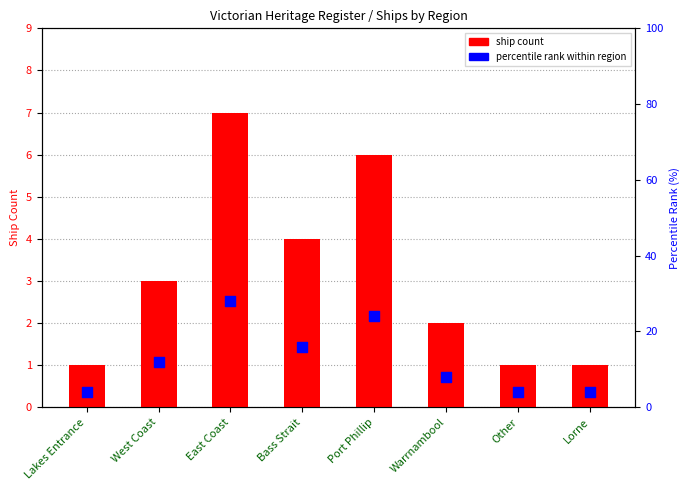

Is the value of Percentile rank within region at Other greater than the value of Ship count at West Coast?

Yes